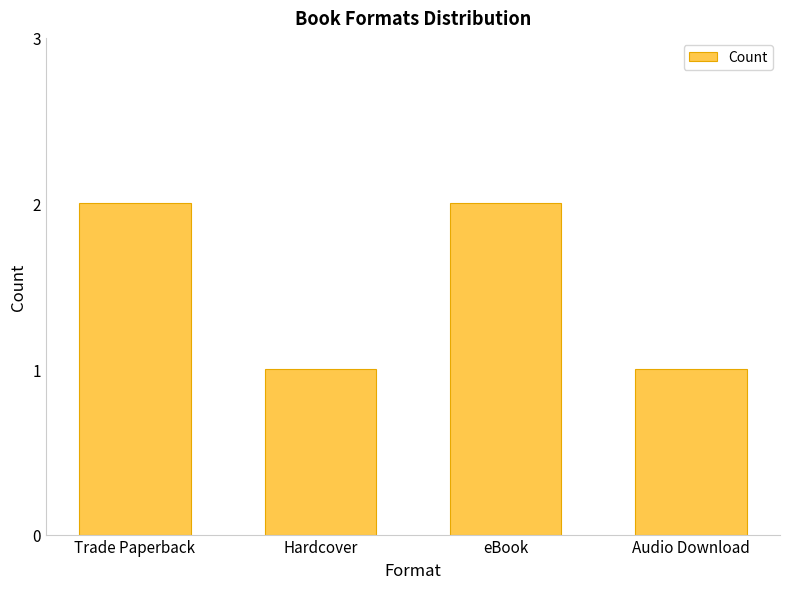

What is the change in value from Trade Paperback to Hardcover?

-1